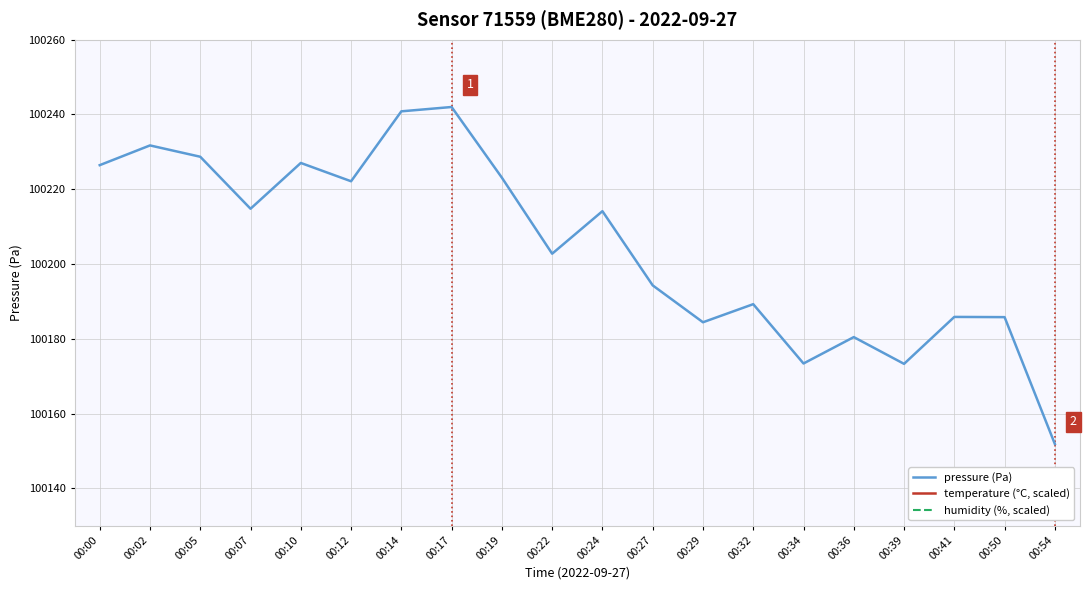

Between 00:19 and 00:07, which is larger?

00:19